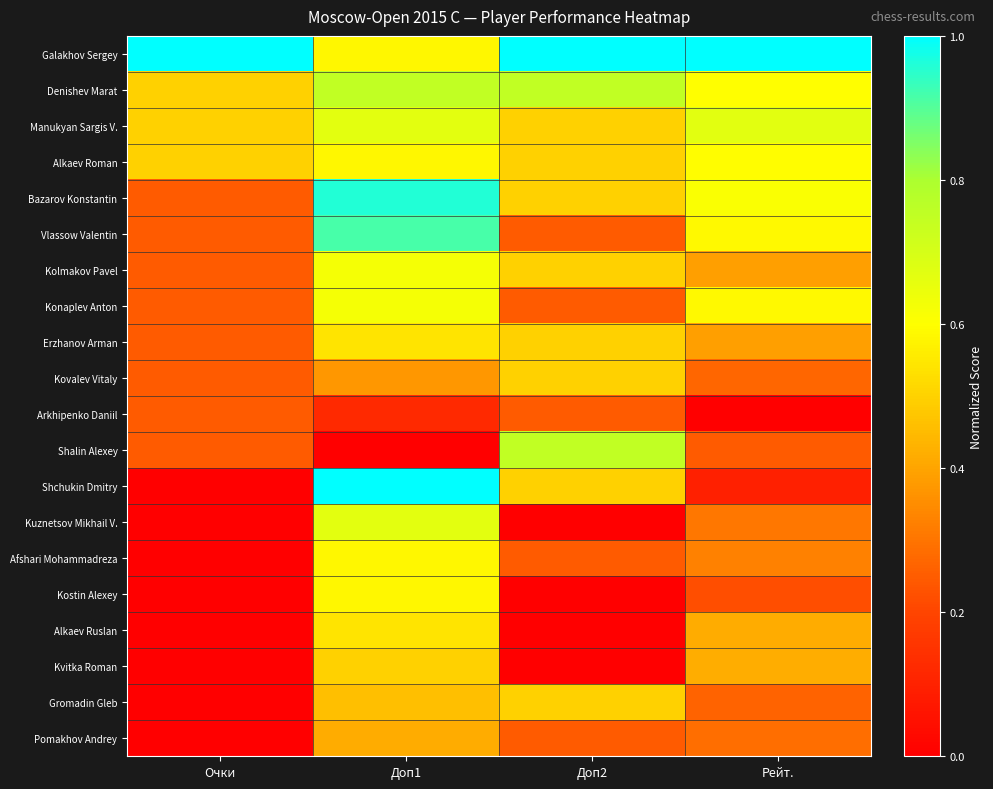

Which label corresponds to the largest value in the chart?

Рейт.